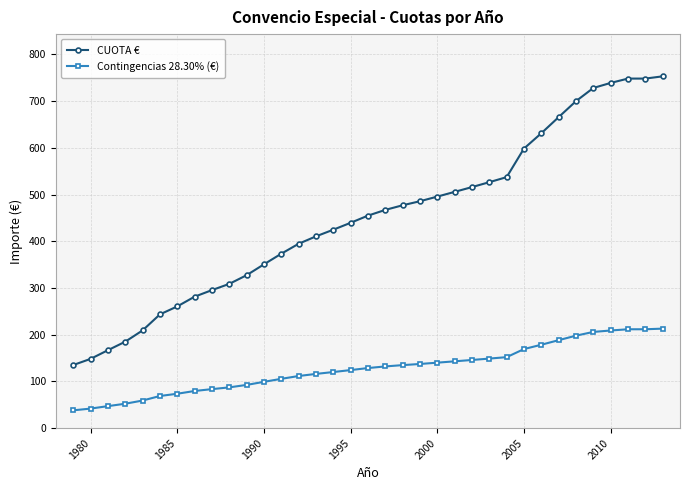

Rank the series by their maximum value, from lowest to highest.

Contingencias 28.30% (€), CUOTA €